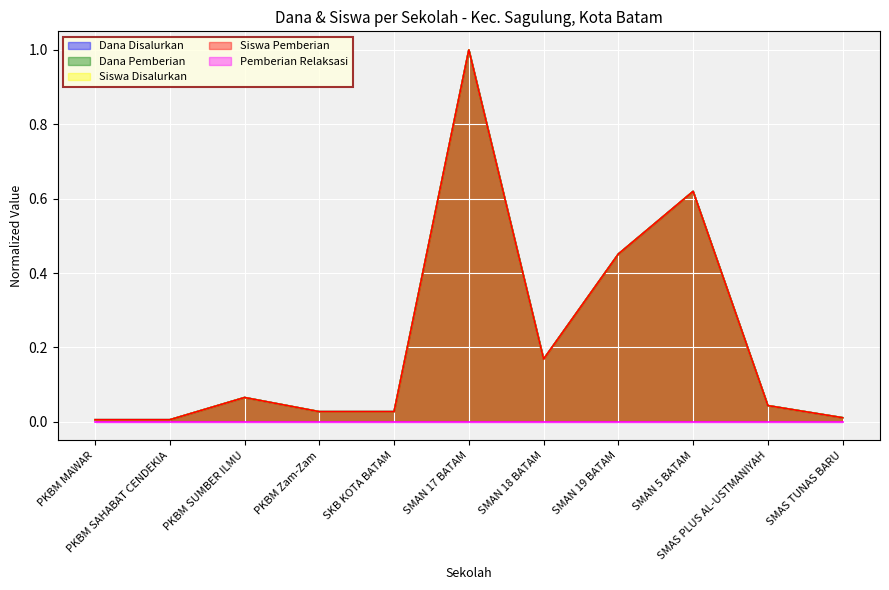

The Dana Pemberian series shows 0.0 at SMAS PLUS AL-USTMANIYAH. True or false?

True